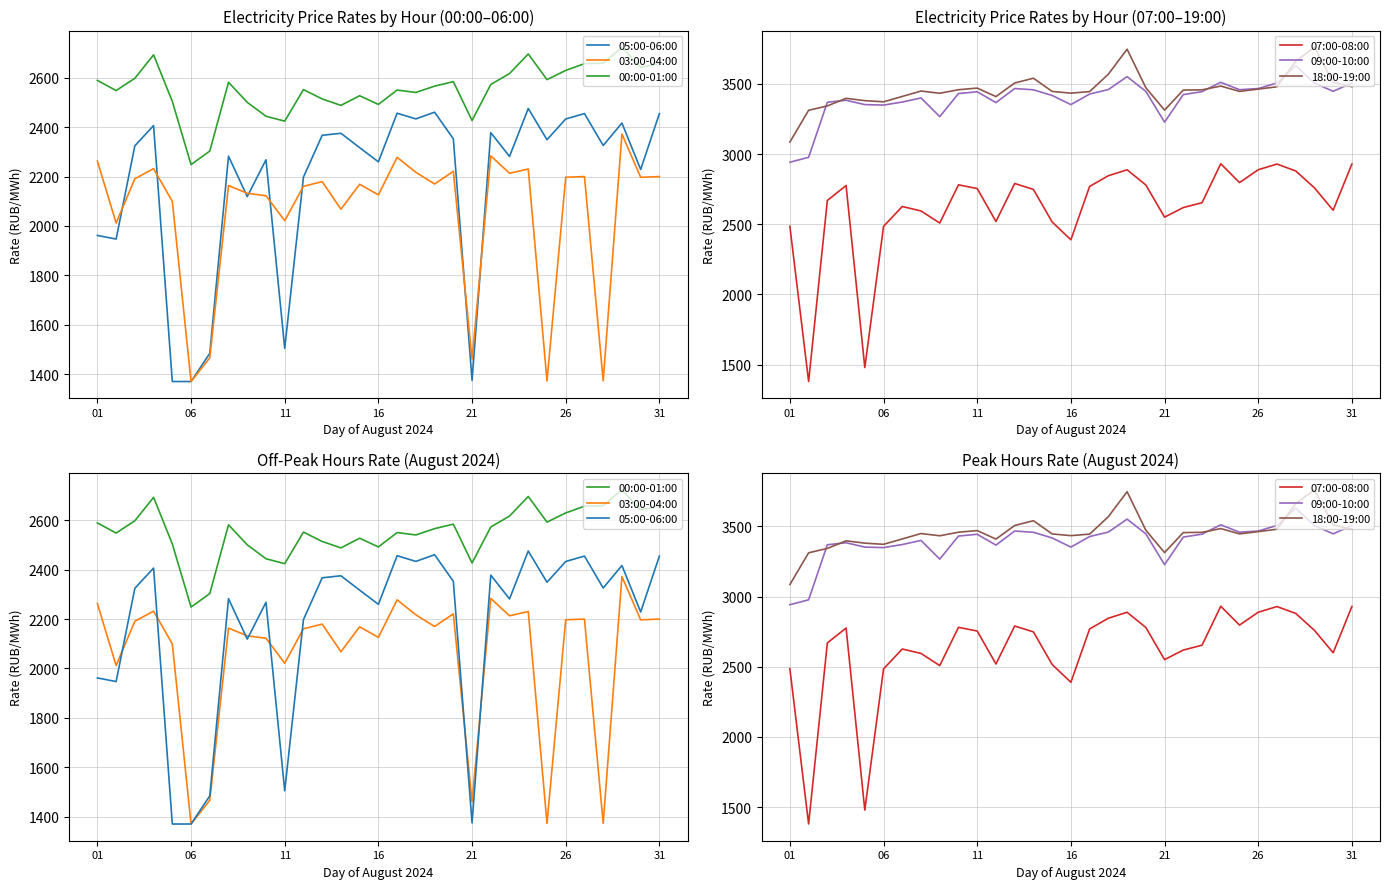

Rank the series by their maximum value, from highest to lowest.

18:00-19:00, 09:00-10:00, 07:00-08:00, 00:00-01:00, 05:00-06:00, 03:00-04:00